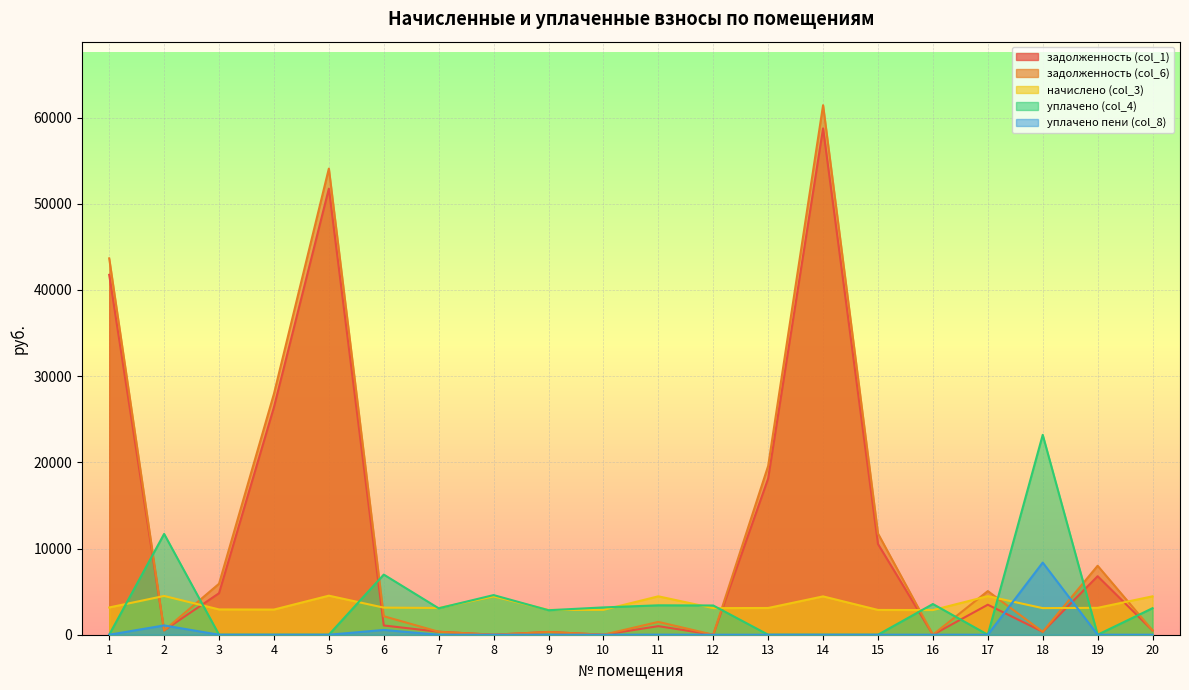

What is the highest value of the задолженность (col_6) series?

61428.6